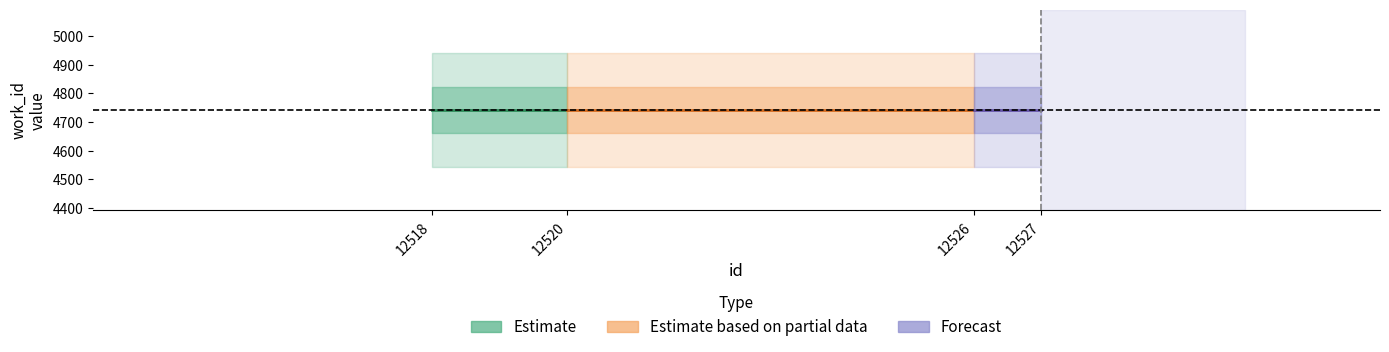

Which category has the highest value across all series?

12527